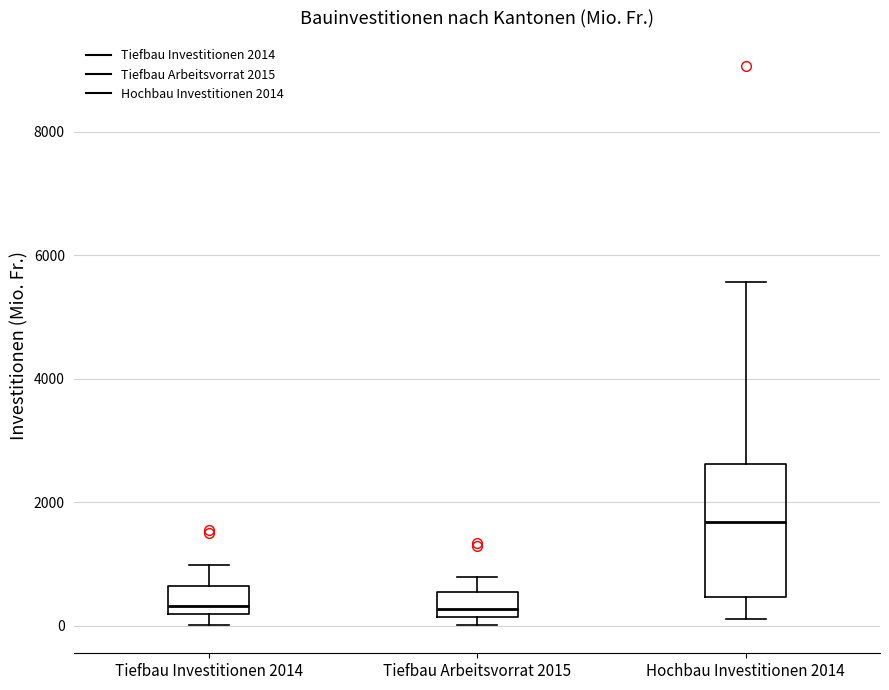

Reading left to right, transcribe this box plot: for each box, give where its median line is, the range the box spans, and where its two whiskers end, as read against the y-axis. The values are not printed on the chart, so give them approximately, as read against the axis.

Tiefbau Investitionen 2014: median 400, box 200 to 600, whiskers 0 to 1000
Tiefbau Arbeitsvorrat 2015: median 200 (just above the box's lower edge), box 200 to 600, whiskers 0 to 800
Hochbau Investitionen 2014: median 1600, box 400 to 2600, whiskers 200 to 5600